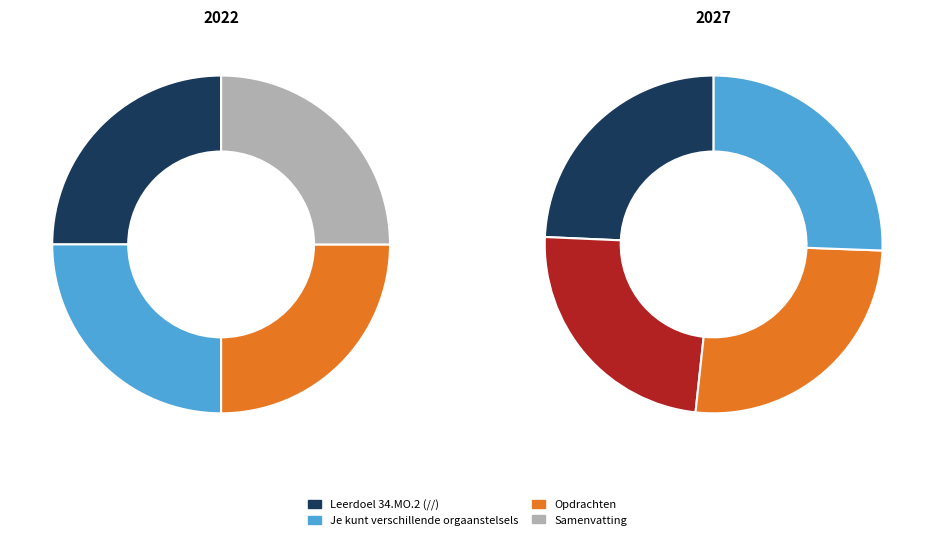

Between Leerdoel 34.MO.2 (//) and Opdrachten, which is larger?

Opdrachten